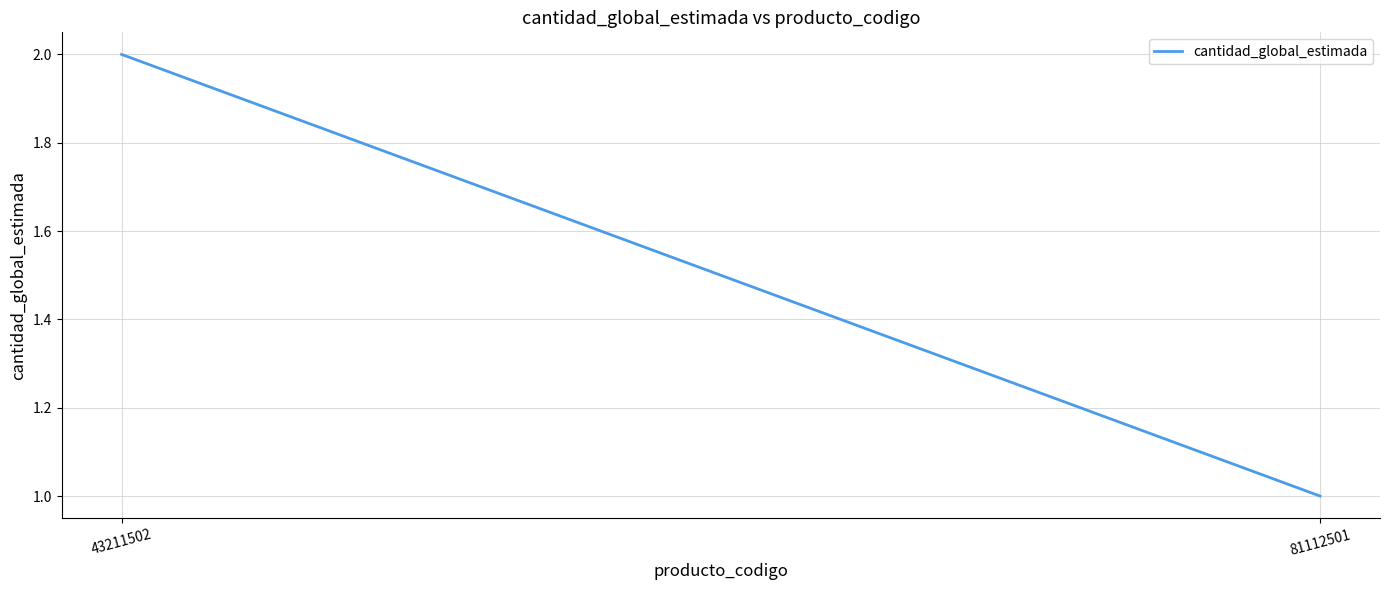

Reading right to left, what are all the values shown in this chart?

81112501=1	43211502=2